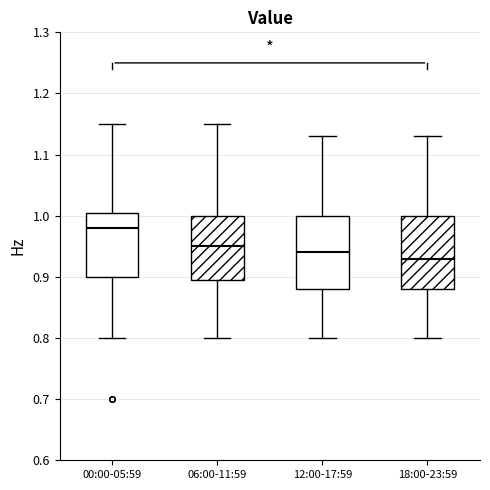

Reading left to right, transcribe this box plot: for each box, give where its median line is, the range the box spans, and where its two whiskers end, as read against the y-axis. The values are not printed on the chart, so give them approximately, as read against the axis.

00:00-05:59: median 0.98, box 0.90 to 1.01, whiskers 0.80 to 1.15
06:00-11:59: median 0.95, box 0.90 to 1.00, whiskers 0.80 to 1.15
12:00-17:59: median 0.94, box 0.88 to 1.00, whiskers 0.80 to 1.13
18:00-23:59: median 0.93, box 0.88 to 1.00, whiskers 0.80 to 1.13